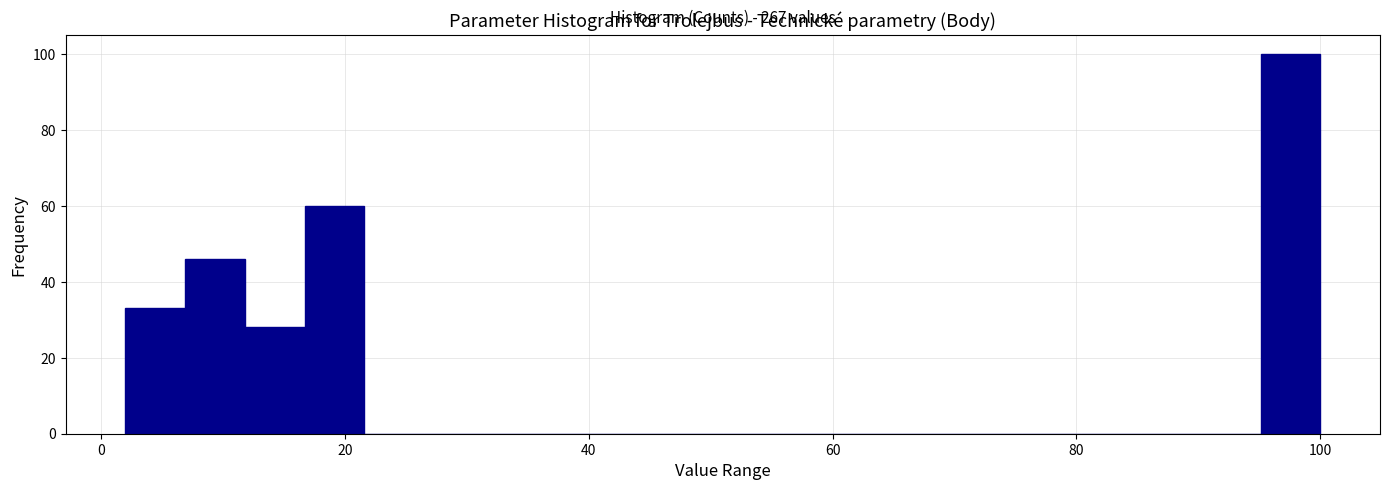

Around what value on the x-axis is the tallest bar? Give the approximate position of its centre, as read against the axis.

98